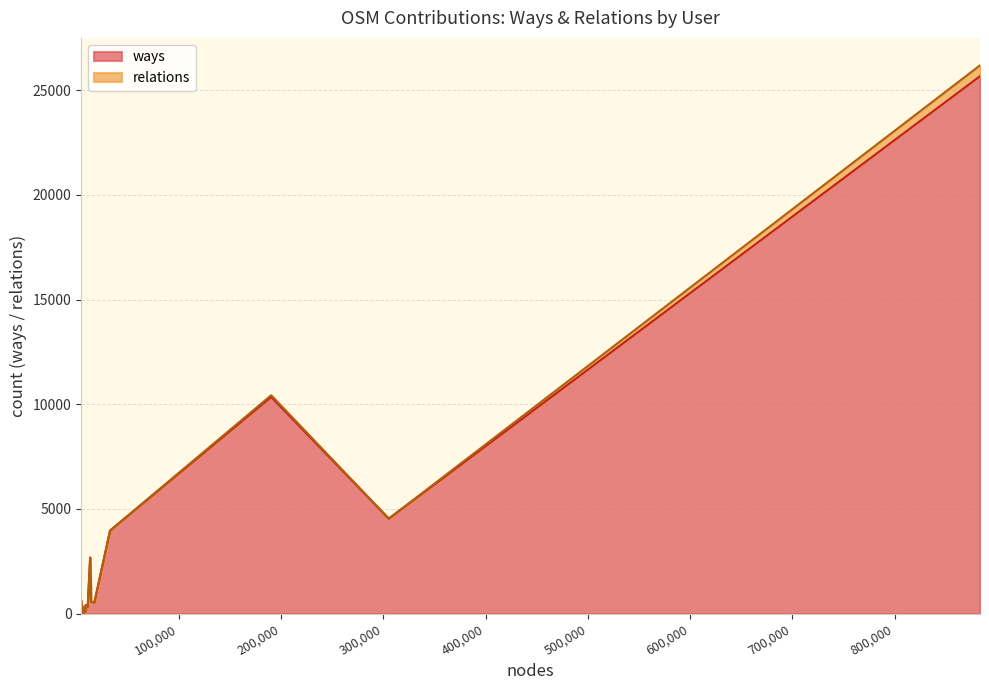

Does the chart display data point markers on the line(s)?

No